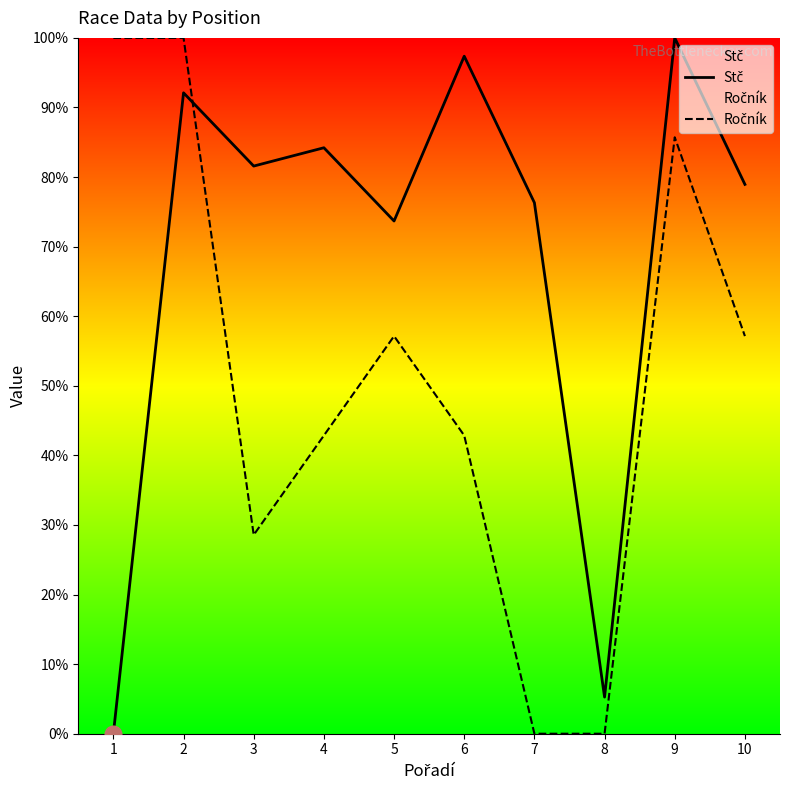

True or false: Stč has more than 2 interior local peaks.

True